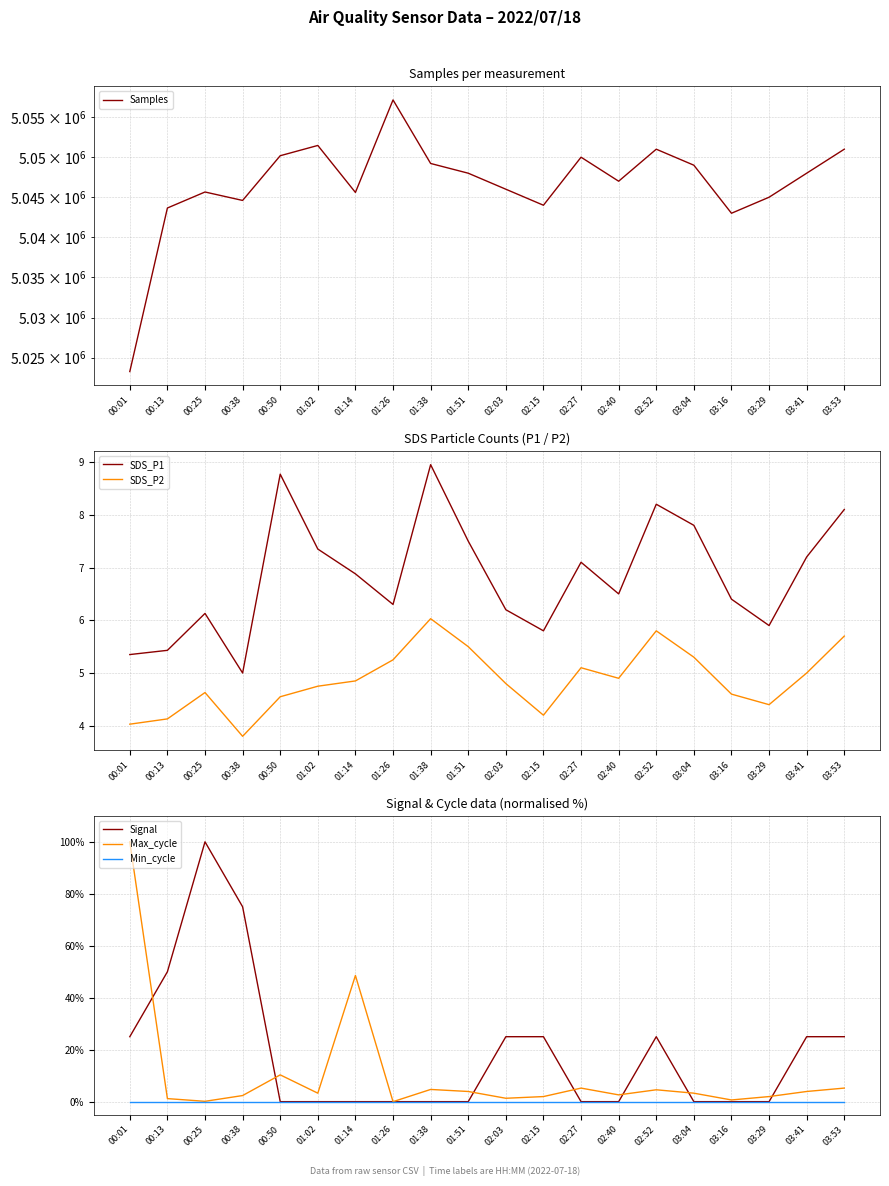

The Signal series shows 25.0 at 03:41. True or false?

True